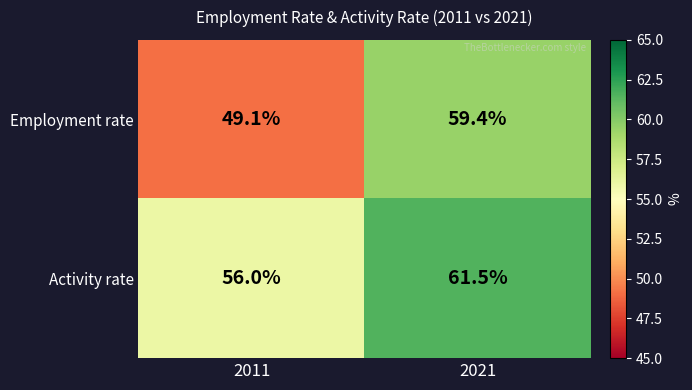

What is the sum of all Activity rate values?

117.5